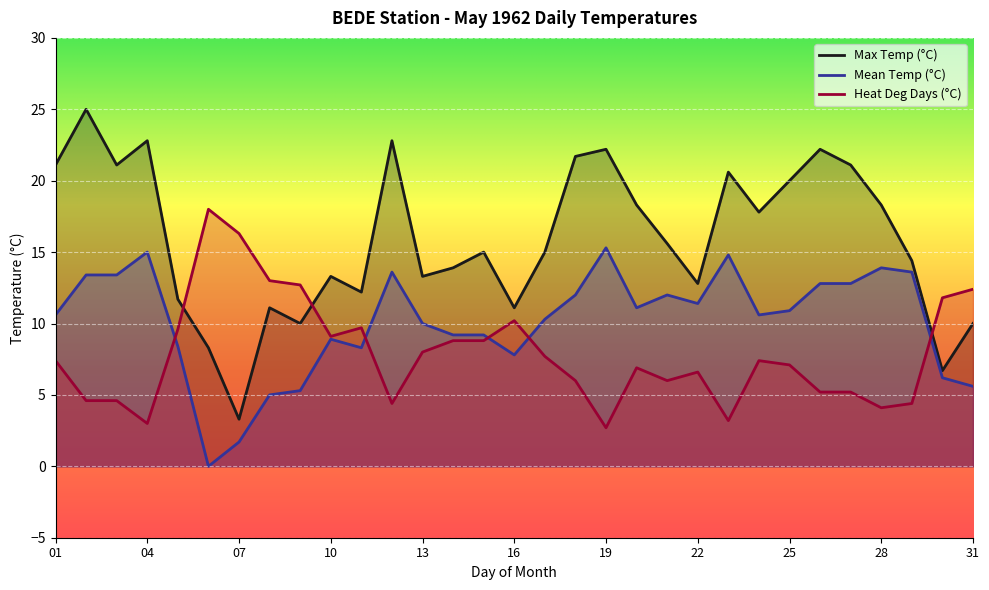

Where is Max Temp (°C) nearest to the value 14?

14